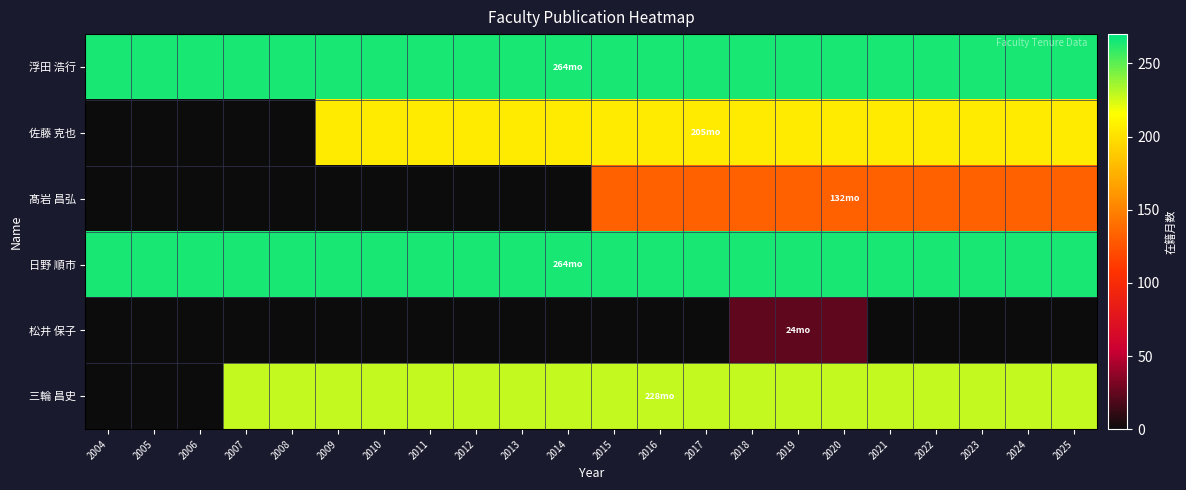

Reading right to left, transcribe all the data shown in this chart.

浮田 浩行: 2025=264	2024=264	2023=264	2022=264	2021=264	2020=264	2019=264	2018=264	2017=264	2016=264	2015=264	2014=264	2013=264	2012=264	2011=264	2010=264	2009=264	2008=264	2007=264	2006=264	2005=264	2004=264
佐藤 克也: 2025=205	2024=205	2023=205	2022=205	2021=205	2020=205	2019=205	2018=205	2017=205	2016=205	2015=205	2014=205	2013=205	2012=205	2011=205	2010=205	2009=205	2008=0	2007=0	2006=0	2005=0	2004=0
髙岩 昌弘: 2025=132	2024=132	2023=132	2022=132	2021=132	2020=132	2019=132	2018=132	2017=132	2016=132	2015=132	2014=0	2013=0	2012=0	2011=0	2010=0	2009=0	2008=0	2007=0	2006=0	2005=0	2004=0
日野 順市: 2025=264	2024=264	2023=264	2022=264	2021=264	2020=264	2019=264	2018=264	2017=264	2016=264	2015=264	2014=264	2013=264	2012=264	2011=264	2010=264	2009=264	2008=264	2007=264	2006=264	2005=264	2004=264
松井 保子: 2025=0	2024=0	2023=0	2022=0	2021=0	2020=24	2019=24	2018=24	2017=0	2016=0	2015=0	2014=0	2013=0	2012=0	2011=0	2010=0	2009=0	2008=0	2007=0	2006=0	2005=0	2004=0
三輪 昌史: 2025=228	2024=228	2023=228	2022=228	2021=228	2020=228	2019=228	2018=228	2017=228	2016=228	2015=228	2014=228	2013=228	2012=228	2011=228	2010=228	2009=228	2008=228	2007=228	2006=0	2005=0	2004=0